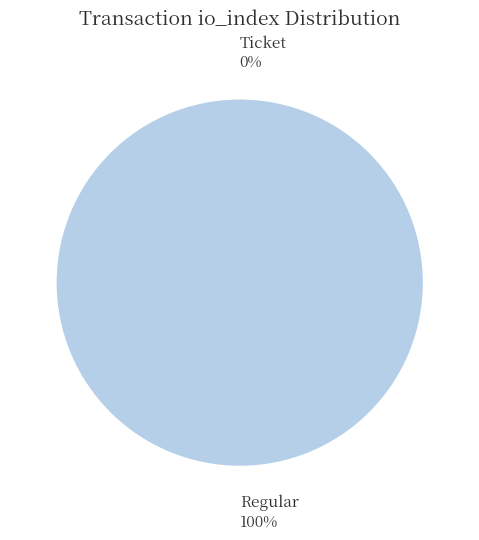

Rank the categories by value from lowest to highest.

Ticket (io_index=0), Regular (io_index=58)